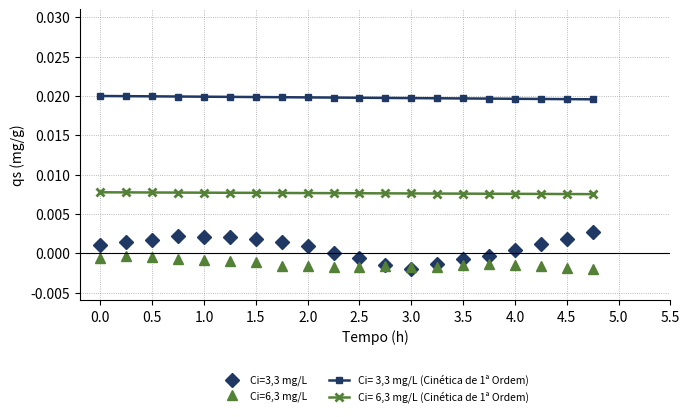

True or false: Ci= 3,3 mg/L (Cinética de 1ª Ordem) and Ci= 6,3 mg/L (Cinética de 1ª Ordem) cross at least once.

False